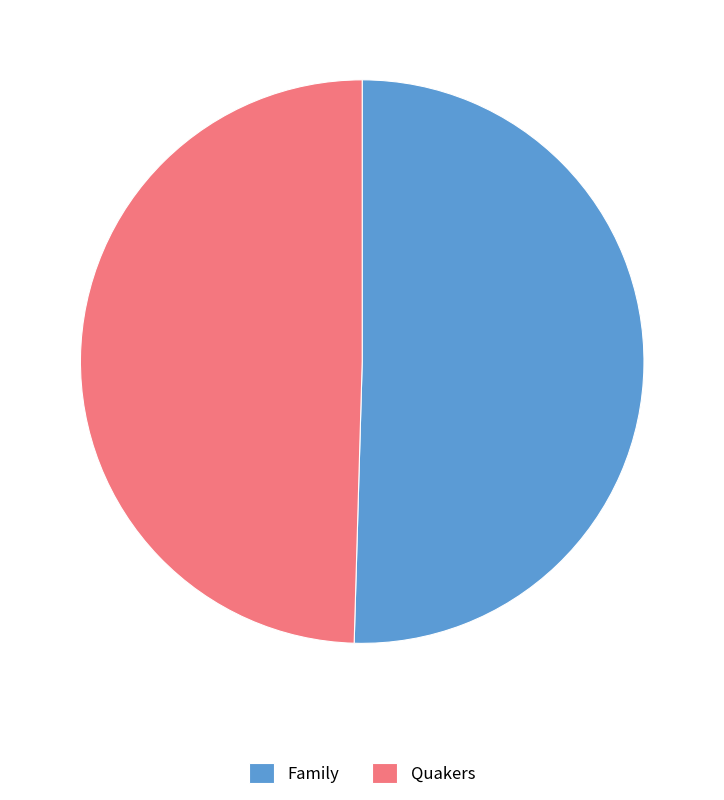

Count the number of slices in the pie.

2